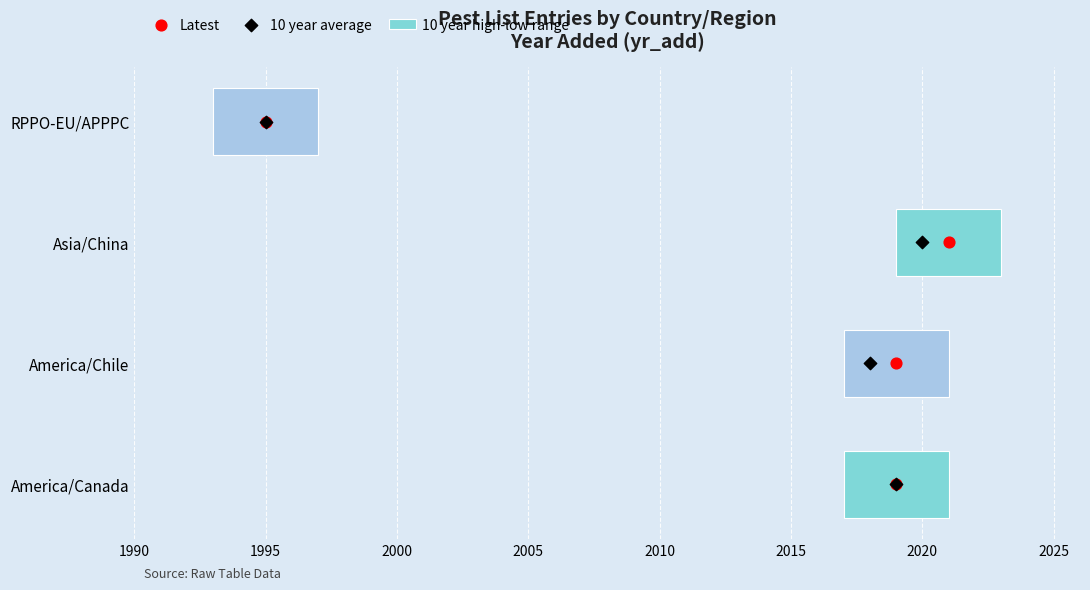

Which series reaches the minimum Y coordinate?

Latest